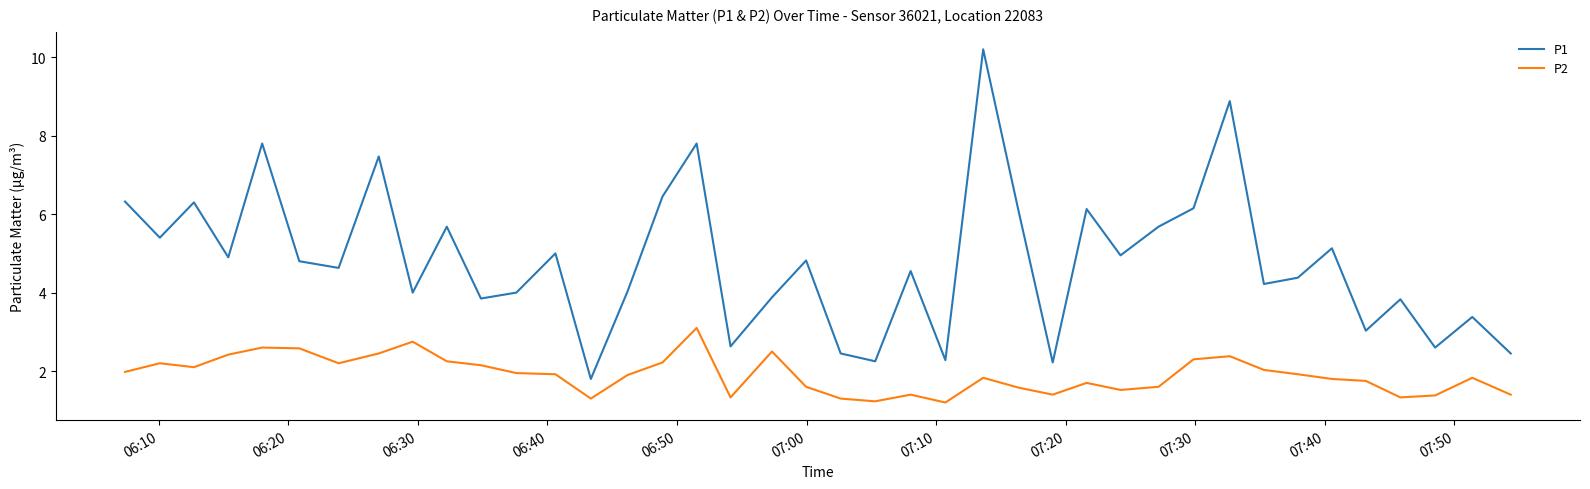

Does the chart display data point markers on the line(s)?

No